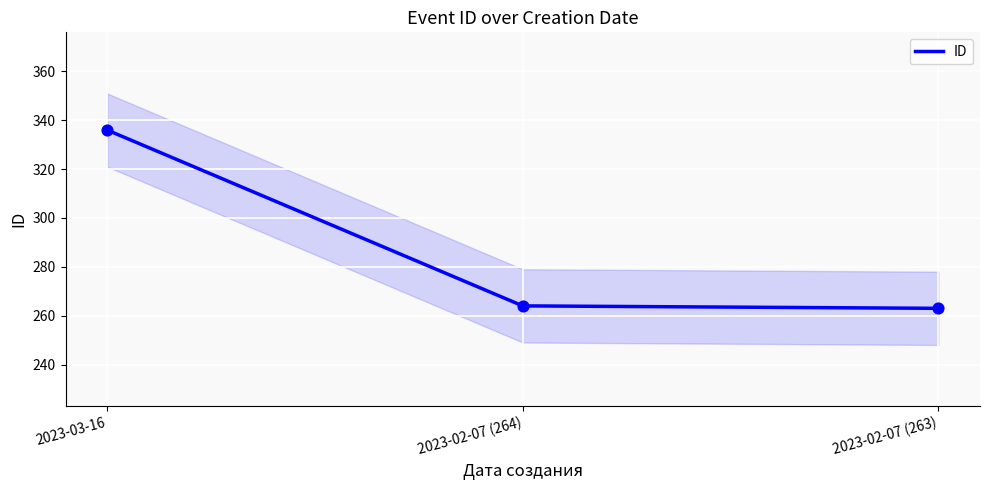

Approximately how many times larger is the value at 2023-03-16 compared to 2023-02-07 (263)?

1.3